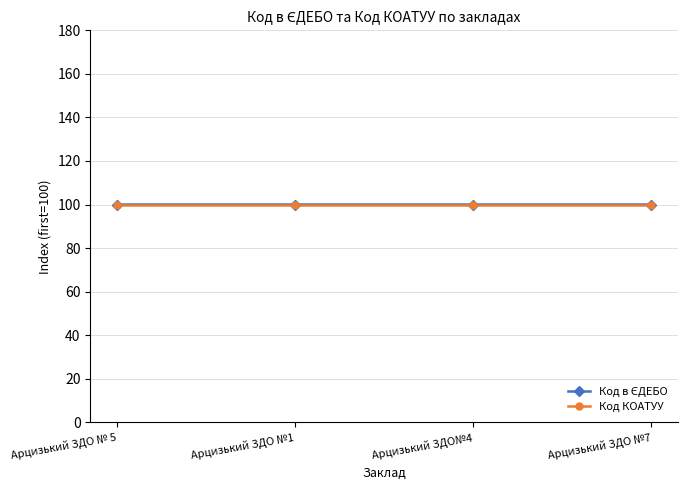

What position from the right is Арцизький ЗДО № 5?

4